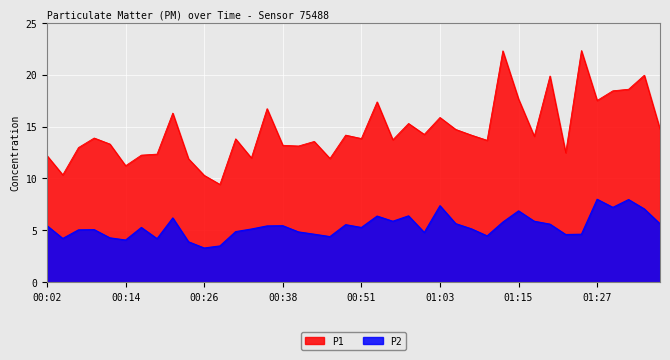

What is the sum of the P1 values at 00:33 and 01:32?

30.6